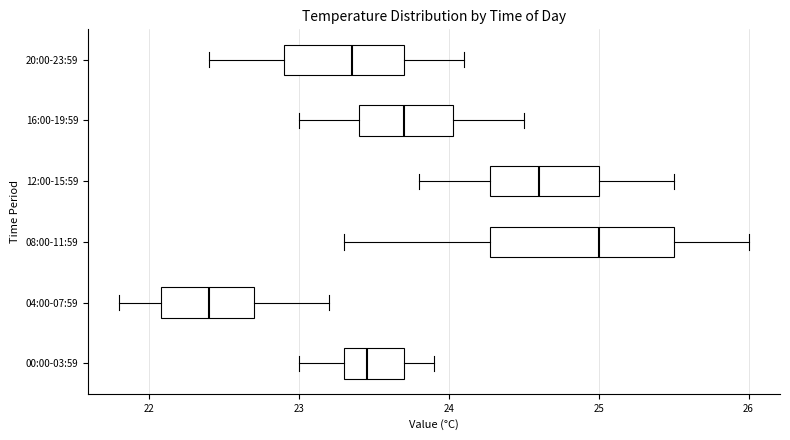

Reading bottom to top, read every box against the x-axis: the position of its median line, the range the box covers, and the ends of its whiskers. The values are not printed on the chart, so give them approximately, as read against the axis.

00:00-03:59: median 23.5, box 23.3 to 23.7, whiskers 23.0 to 23.9
04:00-07:59: median 22.4, box 22.1 to 22.7, whiskers 21.8 to 23.2
08:00-11:59: median 25.0, box 24.3 to 25.5, whiskers 23.3 to 26.0
12:00-15:59: median 24.6, box 24.3 to 25.0, whiskers 23.8 to 25.5
16:00-19:59: median 23.7, box 23.4 to 24.0, whiskers 23.0 to 24.5
20:00-23:59: median 23.4, box 22.9 to 23.7, whiskers 22.4 to 24.1